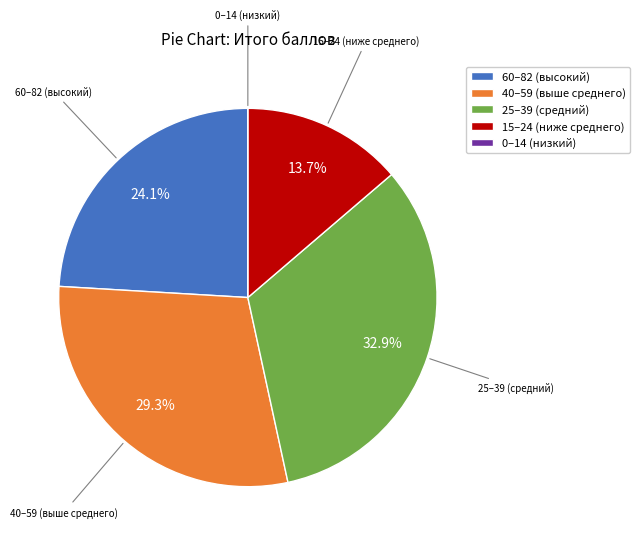

How much of the chart is everything except 15–24 (ниже среднего)?

86.3%